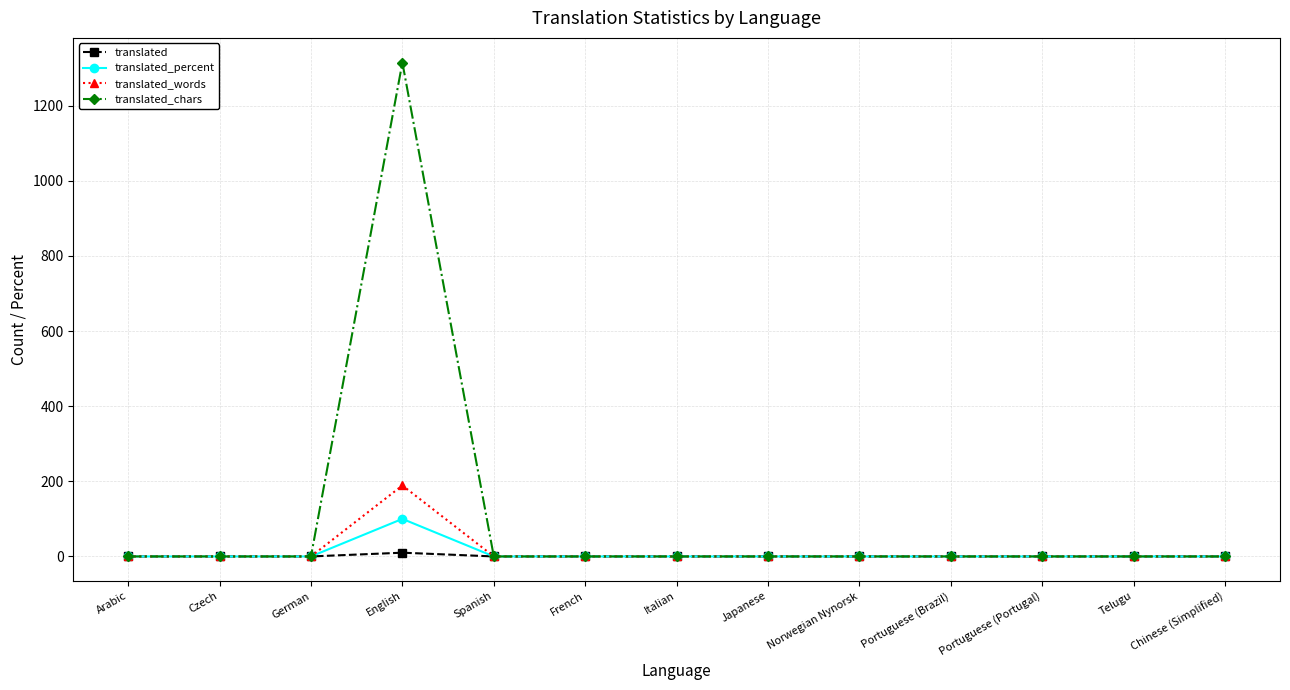

True or false: translated_words has a value of 0 at Italian.

True